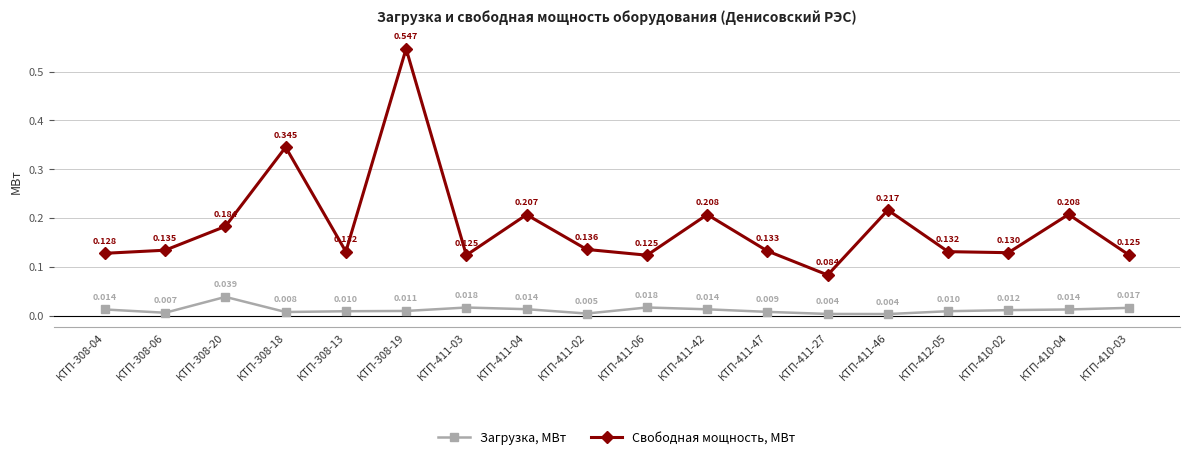

True or false: Свободная мощность, МВт and Загрузка, МВт intersect in this chart.

False